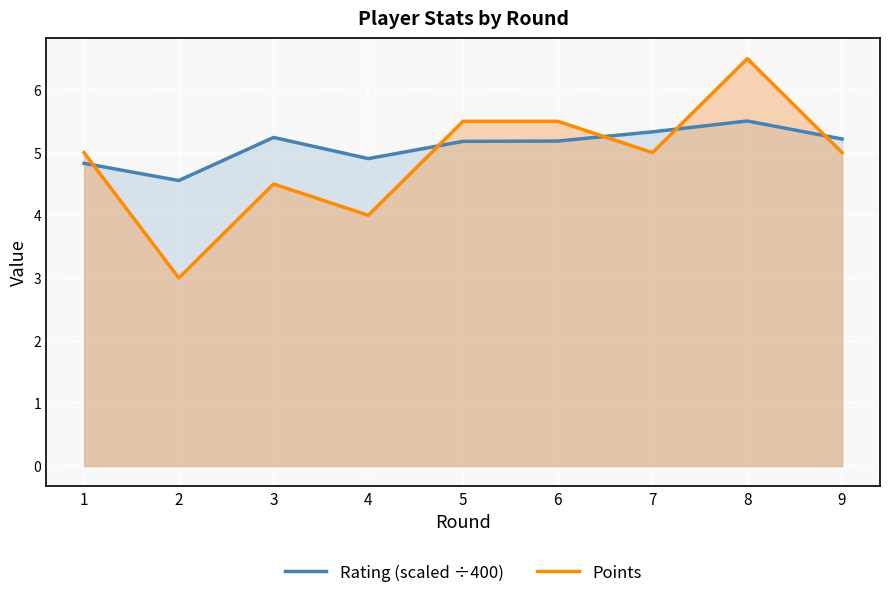

What is the value of the Rating (scaled ÷400) point at the 5th from the left?

5.2